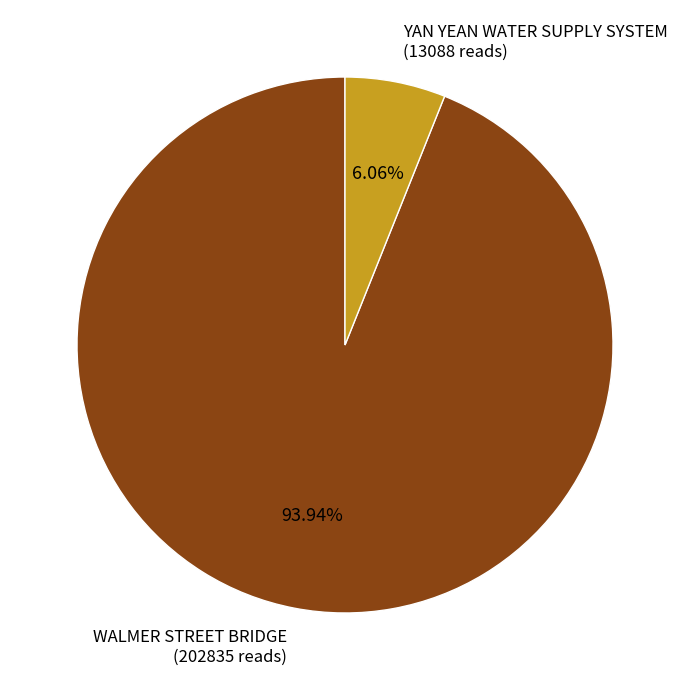

Is YAN YEAN WATER SUPPLY SYSTEM the majority of the pie?

No